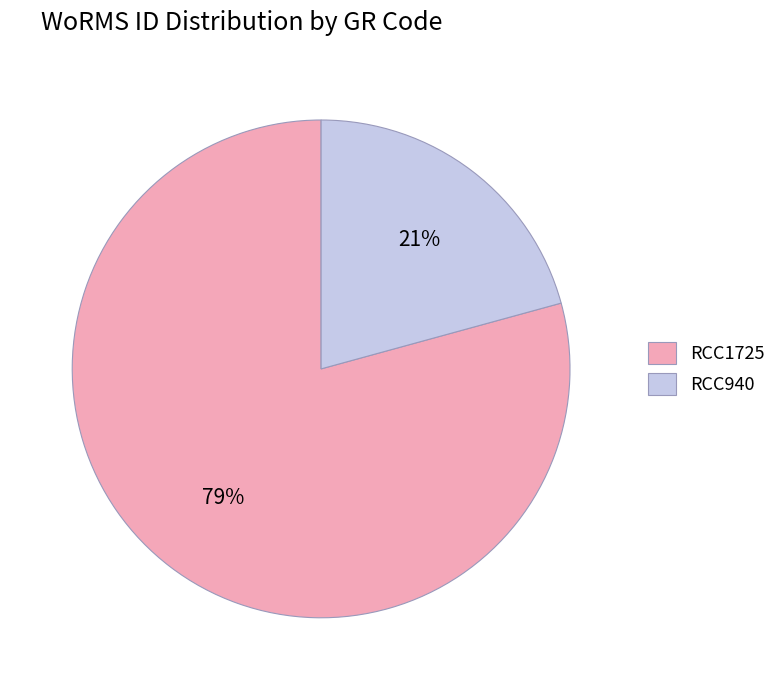

The RCC1725 slice represents 89% of the pie. True or false?

False